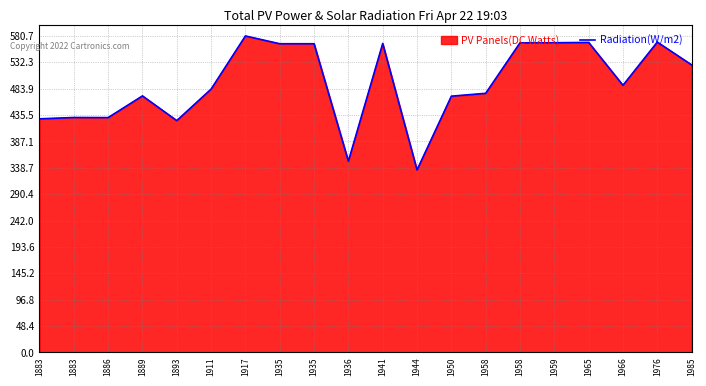

Where does the data first go above 490?

1917